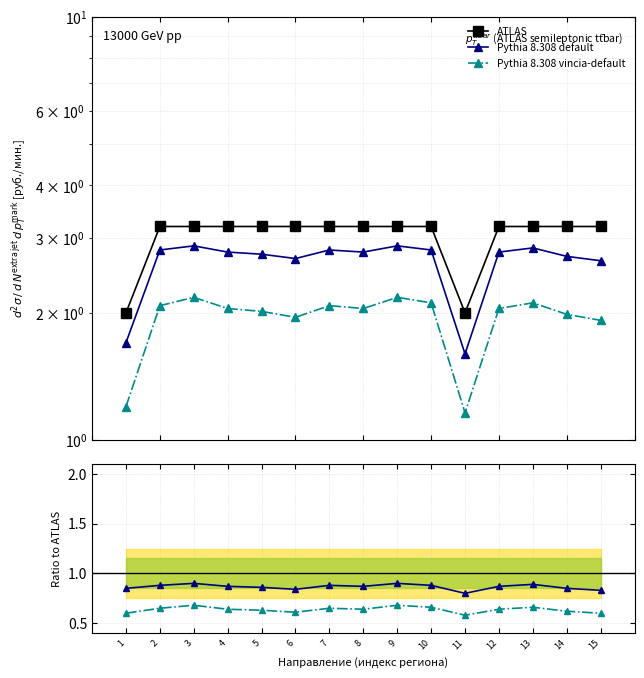

Is the value of ATLAS at 6 greater than the value of Pythia 8.308 vincia-default at 6?

Yes